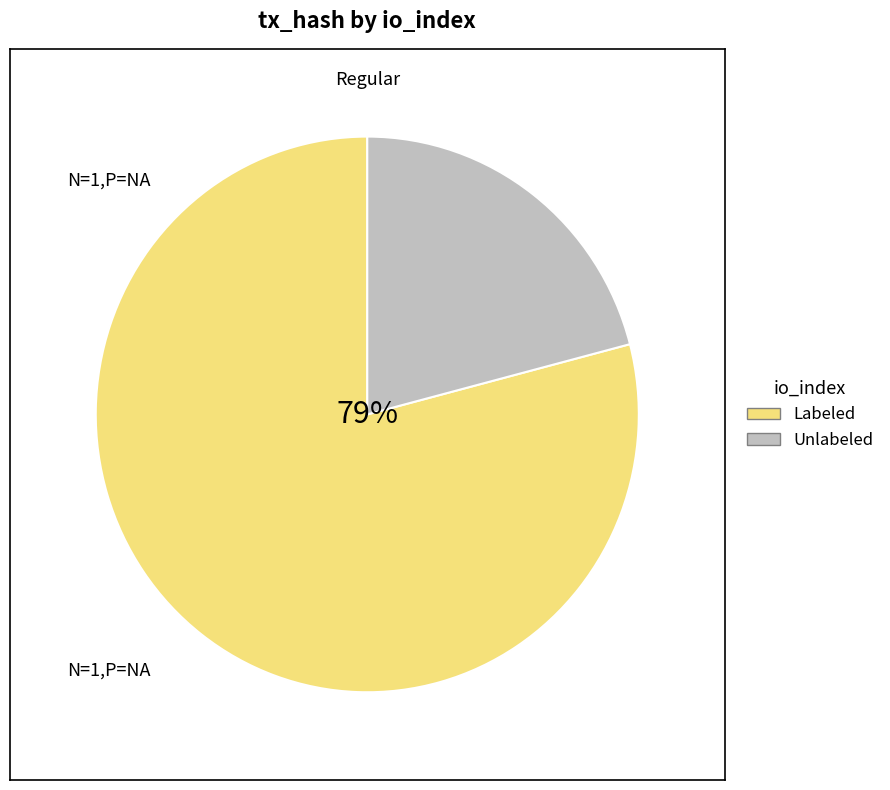

To the nearest percent, what portion does io_index=18 (direction=1) represent?

21%